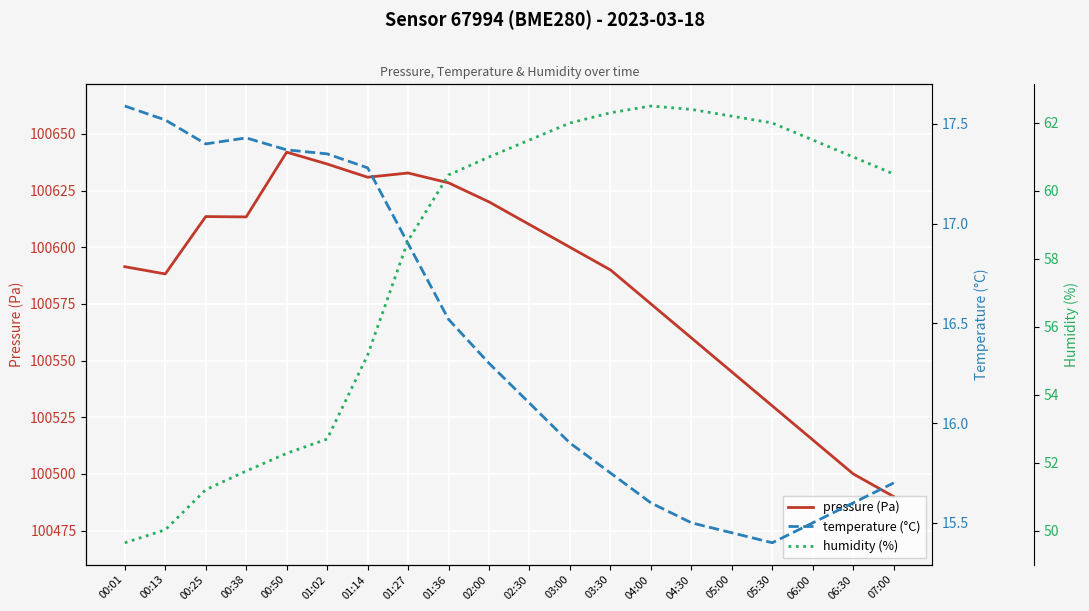

What is the difference between the second highest and minimum values in the humidity (%) series?

12.8